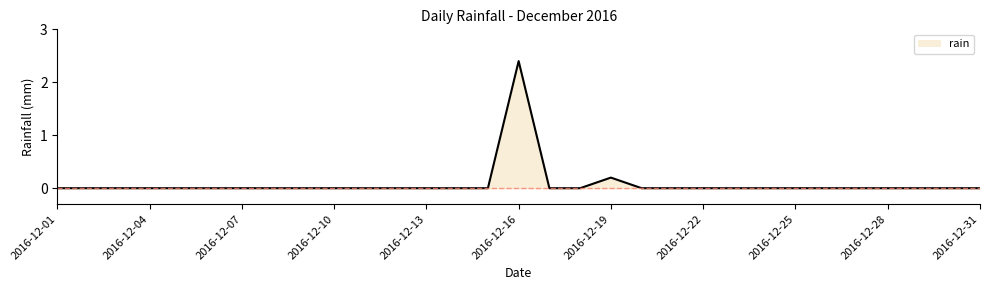

What is the difference between the maximum and minimum values?

2.4